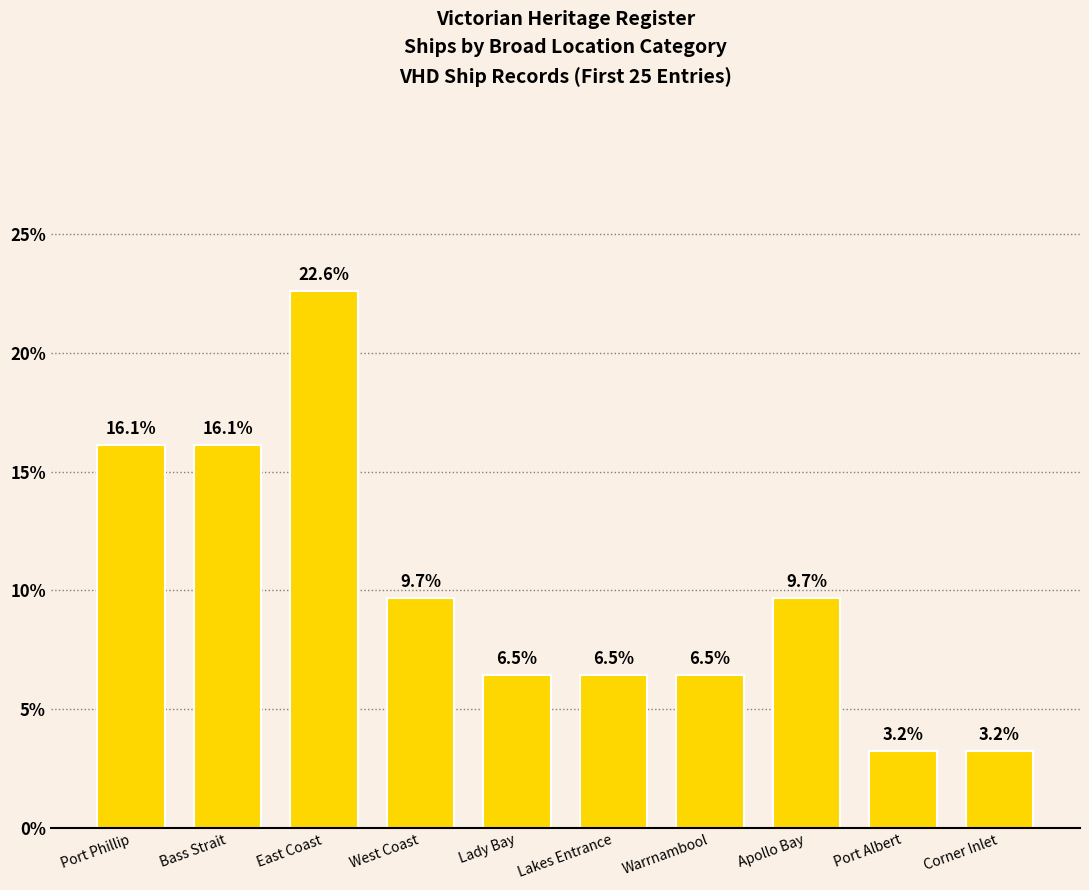

What is the sum of the values at Port Albert and Warrnambool?

9.7